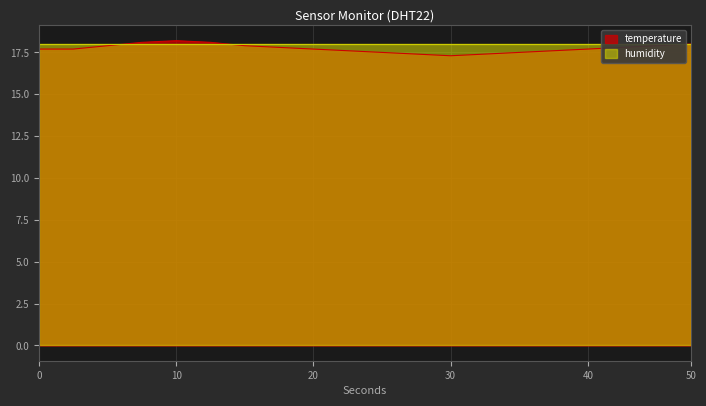

What is the greatest value displayed?

18.2